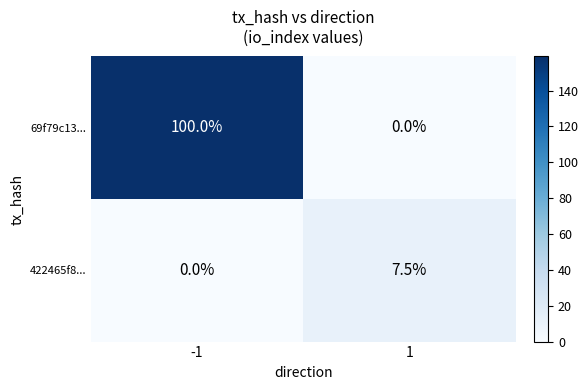

Which series has the largest total across all categories?

69f79c13...